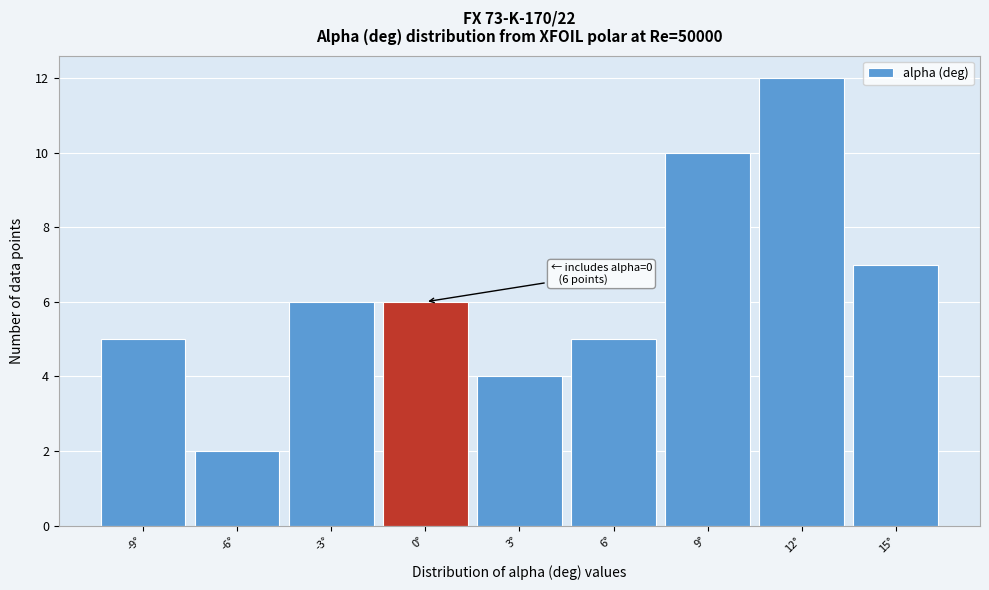

Over which range of the x-axis is the bar tallest?

10.5 to 13.5